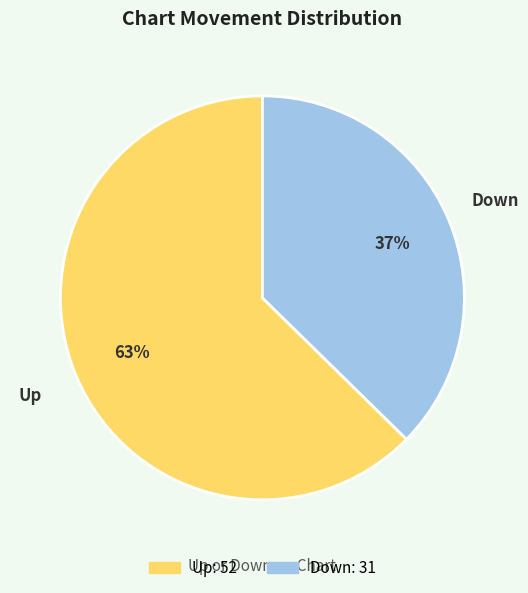

To the nearest percent, what is the average slice percentage?

50%